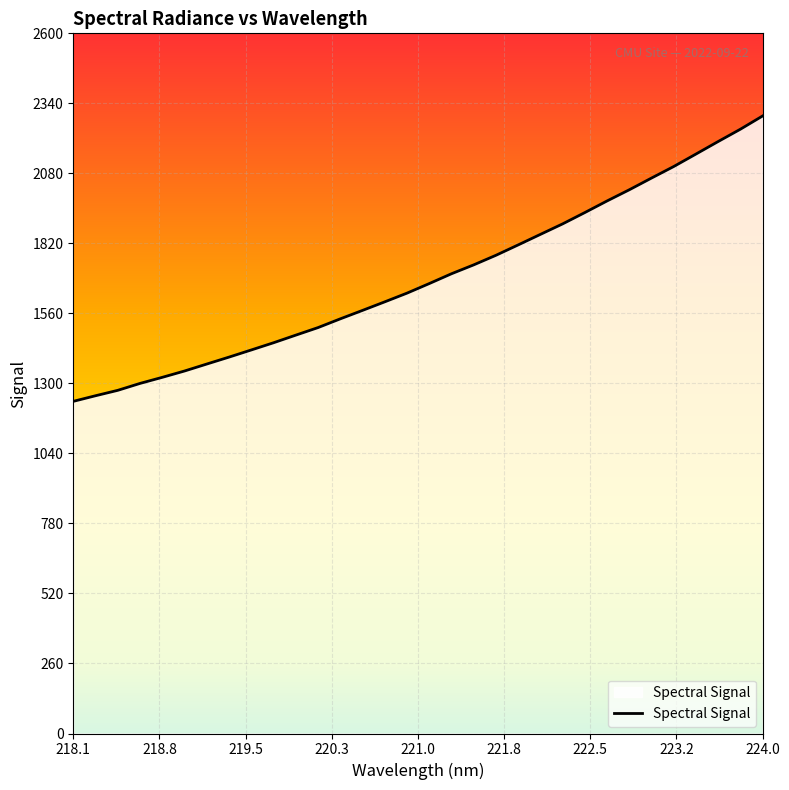

What is the difference between the maximum and minimum values?

1059.7